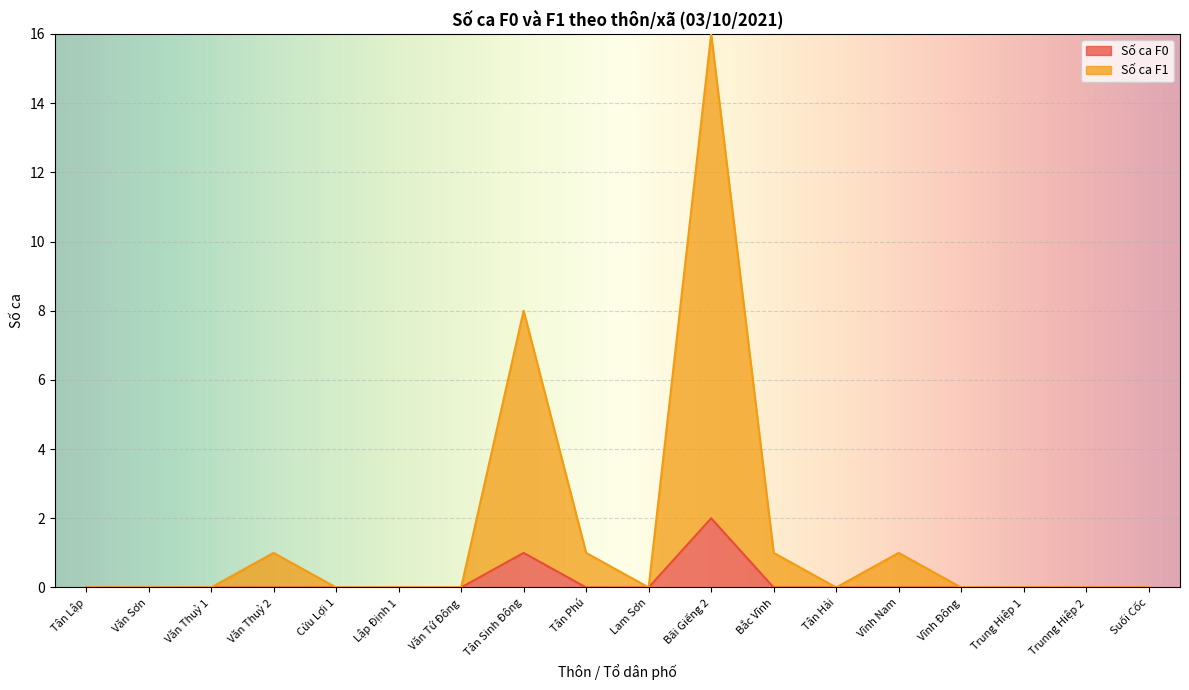

Where is the first local maximum for Số ca F0?

Tân Sinh Đông